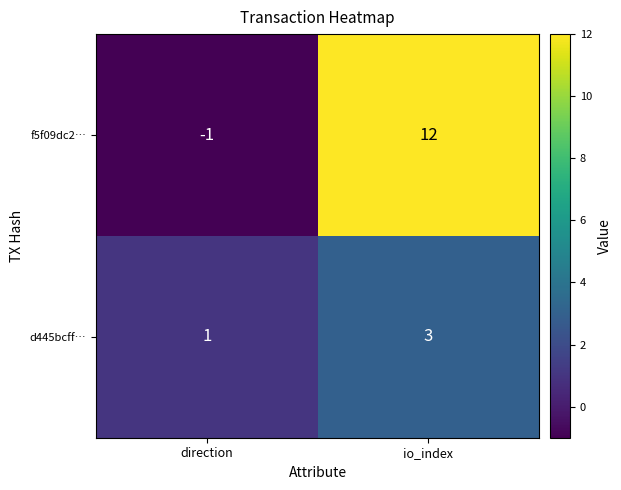

List the series in order of their peak value, lowest first.

d445bcff…, f5f09dc2…